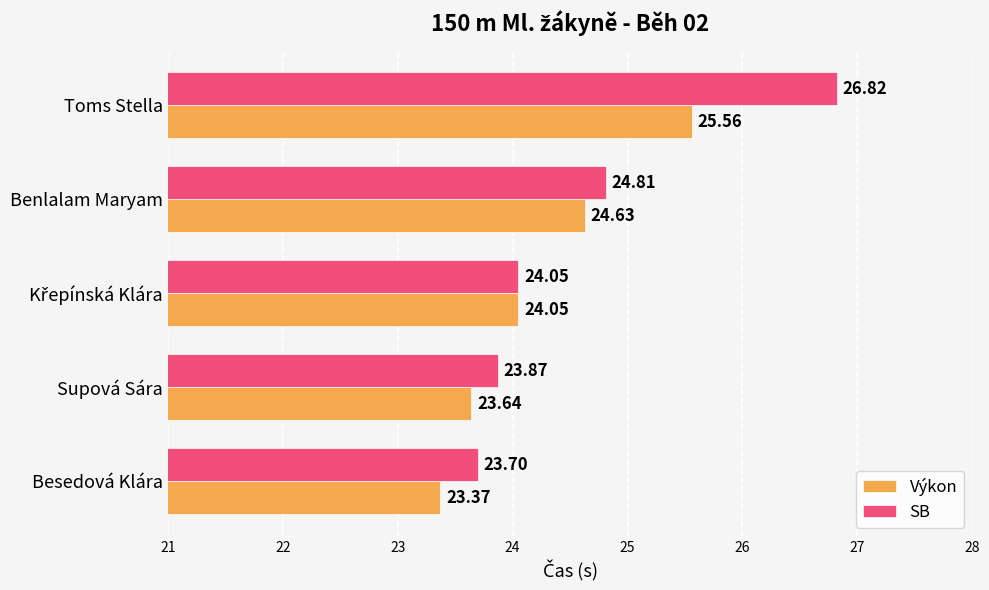

Where is SB nearest to the value 25?

Benlalam Maryam